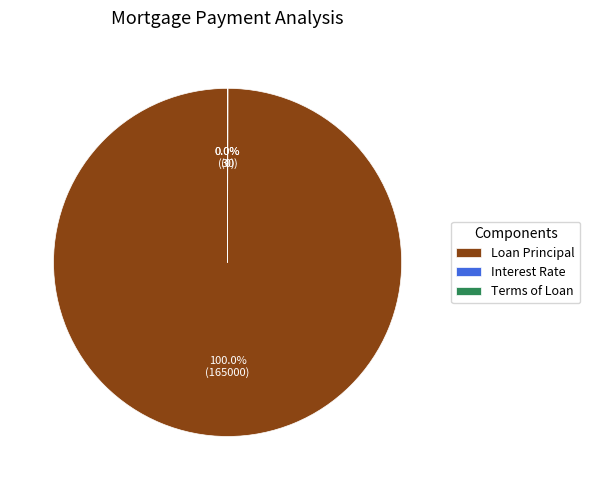

Is it true that Loan Principal is 87% of the pie?

False